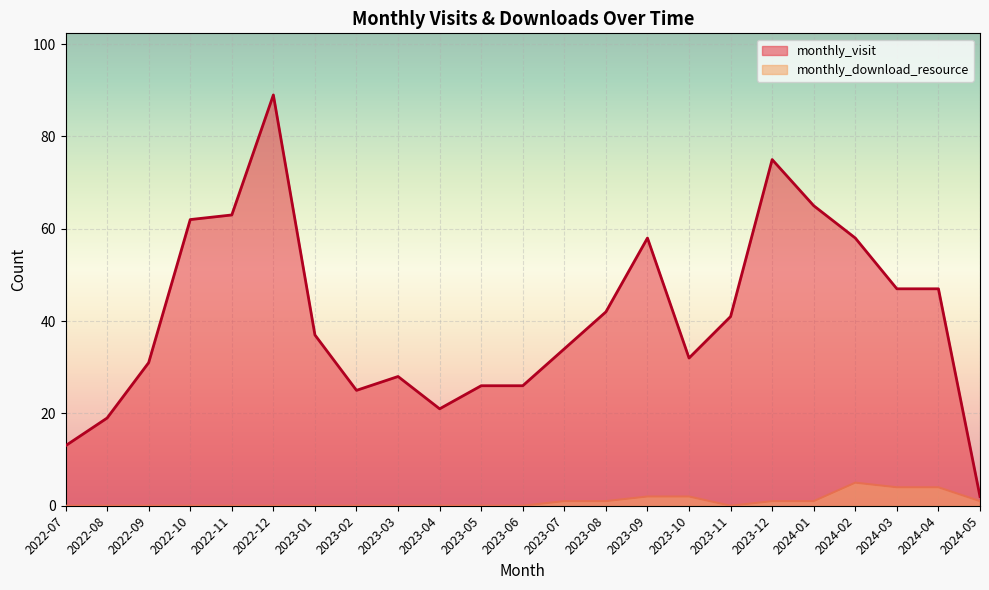

At which category is the sum across all series the highest?

2022-12